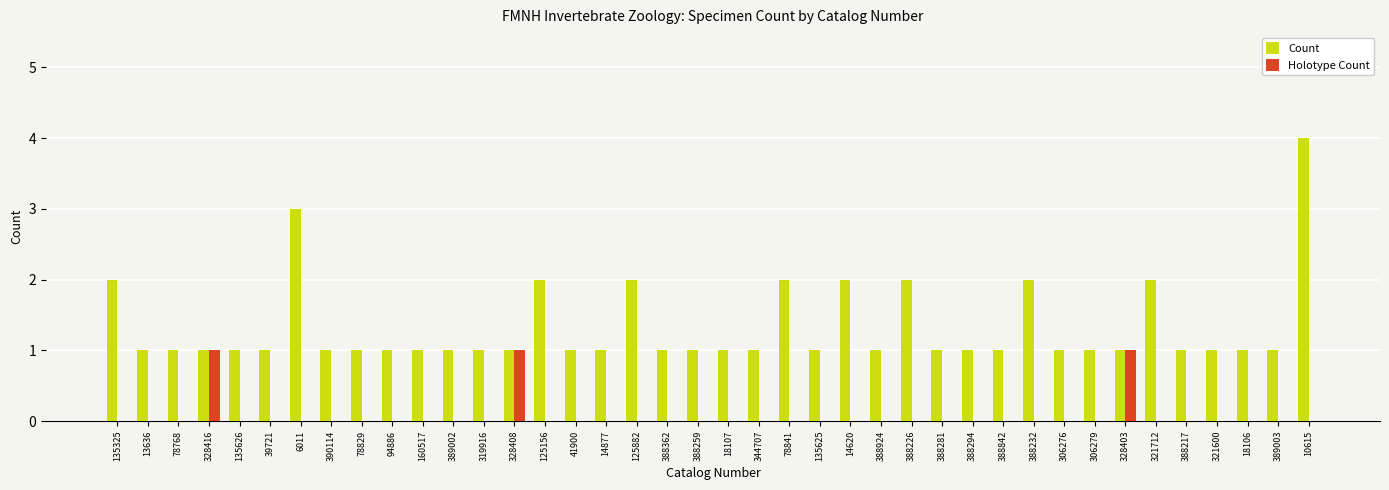

What is the greatest value displayed?

4